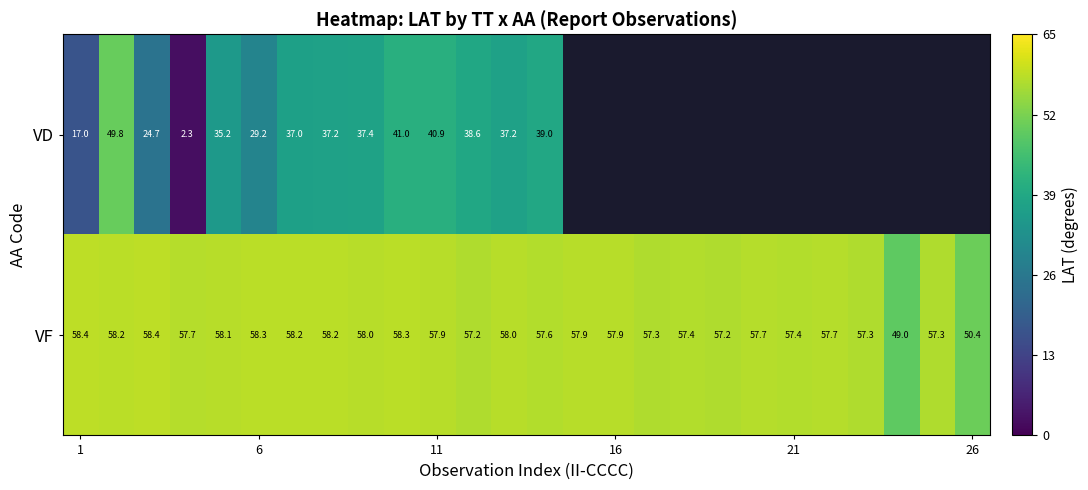

Is it true that VF equals 33.0 at 1?

False